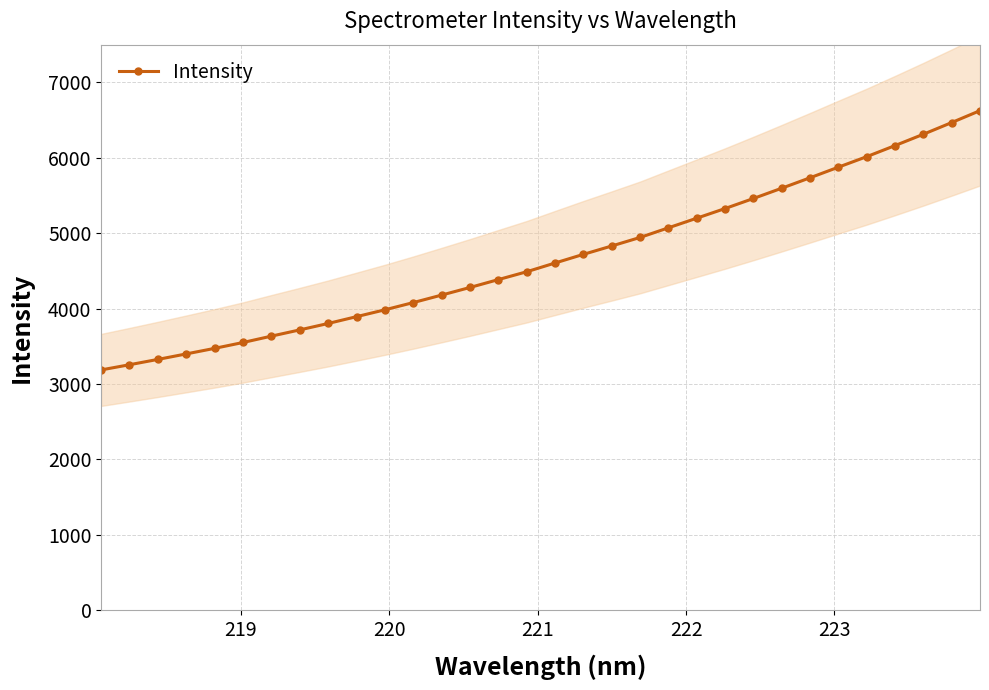

What is the lowest value of the Intensity series?

3185.4